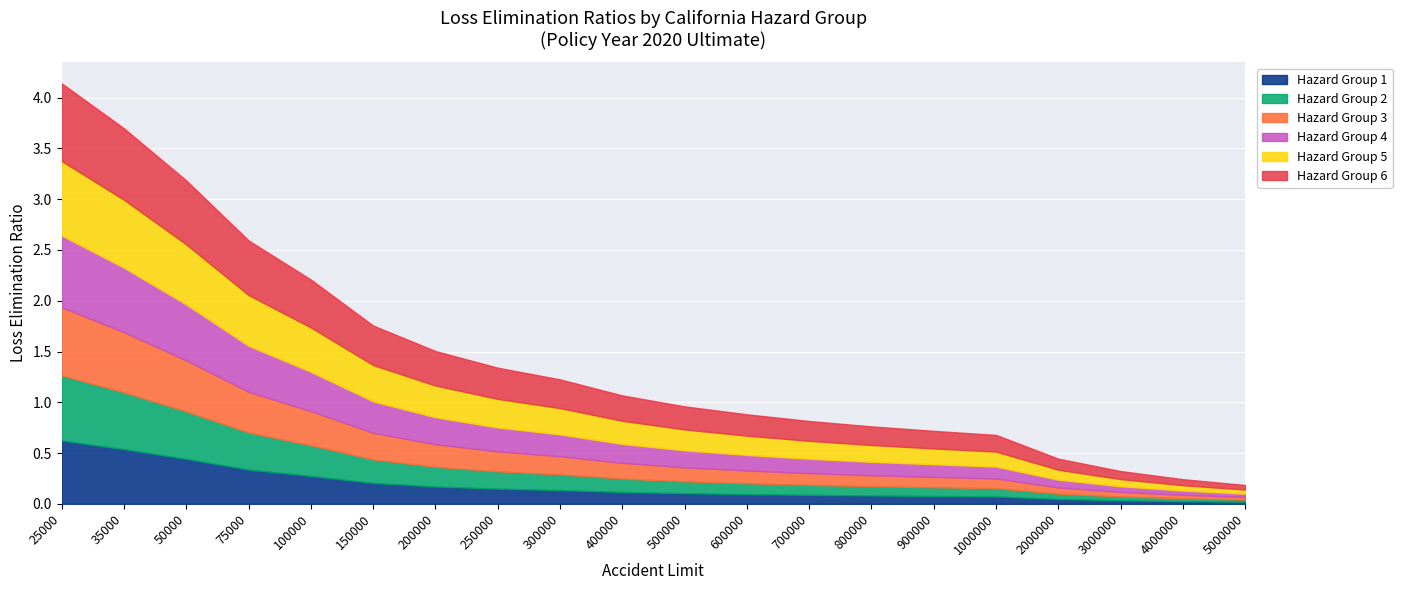

Which has a higher value, 100000 or 35000?

35000